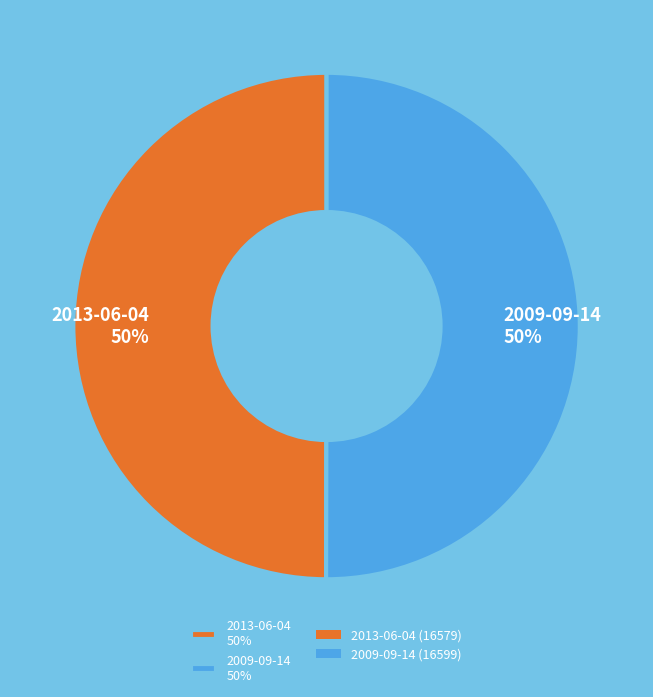

To the nearest percent, what percentage of the pie is 2013-06-04 50%?

50%